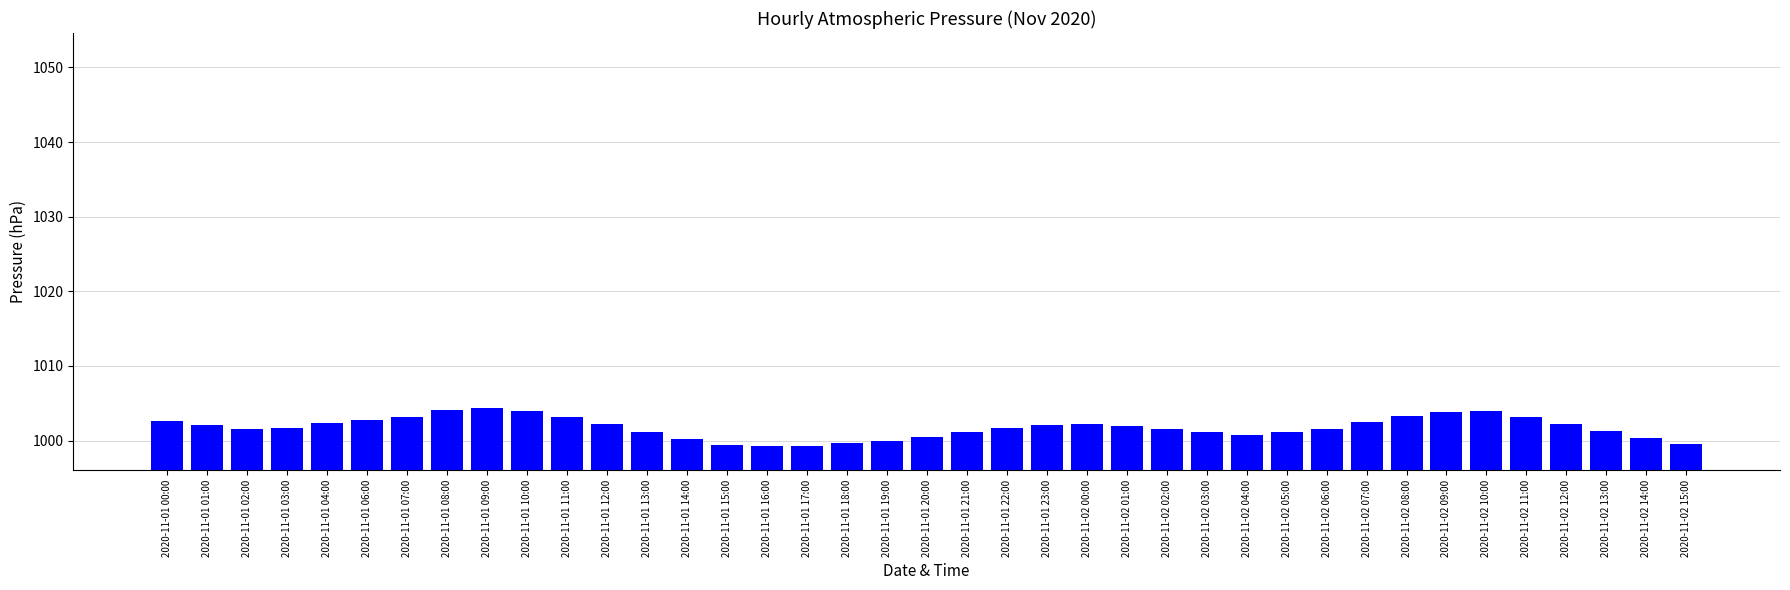

What position from the right is 2020-11-02 04:00?

12